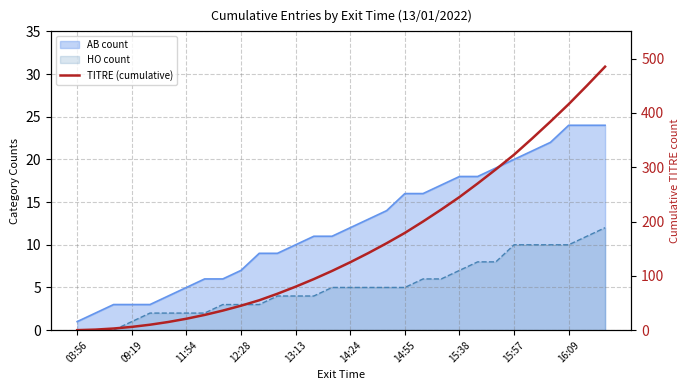

How many data points are less than 125?

15